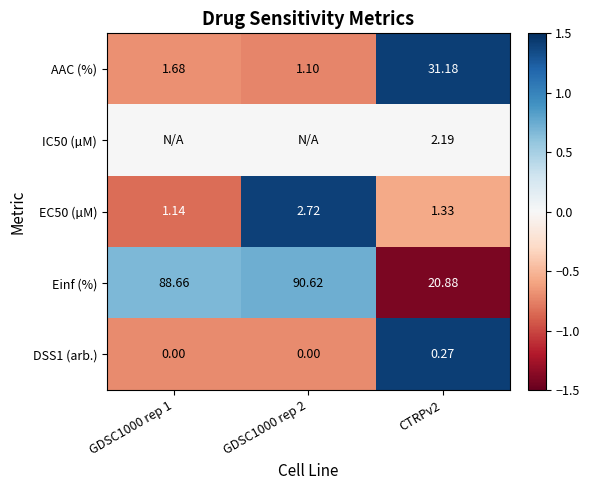

Is it true that EC50 (µM) equals -0.5 at GDSC1000 rep 1?

False